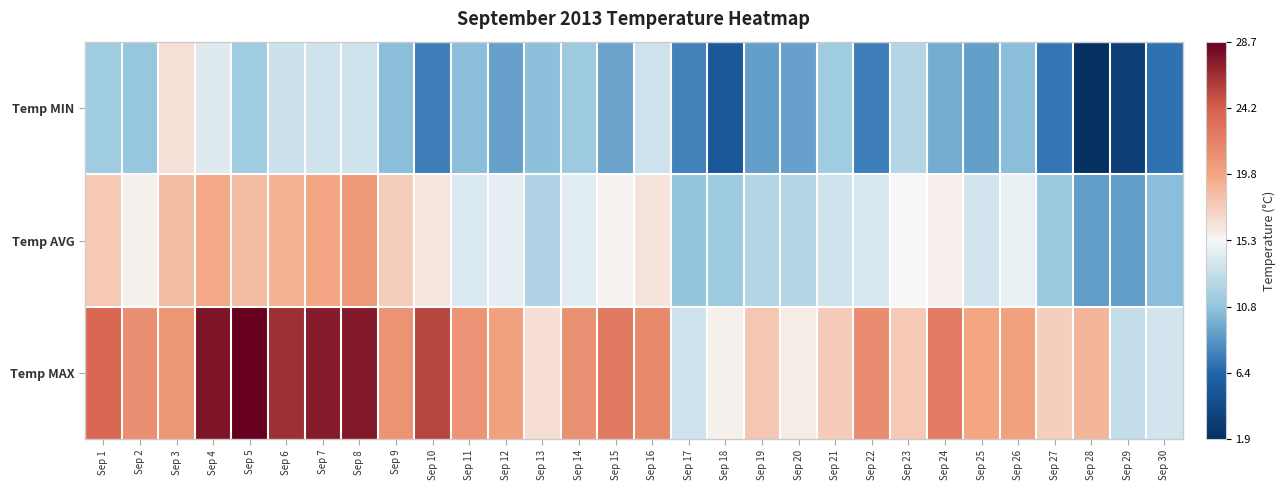

Reading left to right, transcribe all the data shown in this chart.

Temp MIN: Sep 1=11.5	Sep 2=11.1	Sep 3=16.5	Sep 4=14.2	Sep 5=11.5	Sep 6=13.4	Sep 7=13.6	Sep 8=13.6	Sep 9=10.5	Sep 10=7.6	Sep 11=10.5	Sep 12=9.2	Sep 13=10.6	Sep 14=11.4	Sep 15=9.3	Sep 16=13.5	Sep 17=7.7	Sep 18=5.3	Sep 19=9.1	Sep 20=9.2	Sep 21=11.5	Sep 22=7.6	Sep 23=12.3	Sep 24=9.7	Sep 25=9.1	Sep 26=10.5	Sep 27=7.2	Sep 28=1.9	Sep 29=3.1	Sep 30=7.0
Temp AVG: Sep 1=17.8	Sep 2=15.7	Sep 3=18.4	Sep 4=19.5	Sep 5=18.5	Sep 6=19.0	Sep 7=19.6	Sep 8=20.6	Sep 9=17.6	Sep 10=16.2	Sep 11=14.1	Sep 12=14.5	Sep 13=12.2	Sep 14=14.4	Sep 15=15.6	Sep 16=16.3	Sep 17=11.0	Sep 18=11.4	Sep 19=12.3	Sep 20=12.3	Sep 21=13.6	Sep 22=13.9	Sep 23=15.4	Sep 24=15.8	Sep 25=13.7	Sep 26=14.7	Sep 27=11.3	Sep 28=9.0	Sep 29=9.0	Sep 30=10.5
Temp MAX: Sep 1=23.7	Sep 2=21.1	Sep 3=20.7	Sep 4=27.7	Sep 5=28.7	Sep 6=26.4	Sep 7=27.4	Sep 8=27.5	Sep 9=20.9	Sep 10=25.4	Sep 11=20.8	Sep 12=20.0	Sep 13=16.6	Sep 14=21.0	Sep 15=22.6	Sep 16=21.5	Sep 17=13.5	Sep 18=15.7	Sep 19=17.9	Sep 20=15.9	Sep 21=17.7	Sep 22=21.3	Sep 23=17.8	Sep 24=22.4	Sep 25=19.8	Sep 26=20.0	Sep 27=17.4	Sep 28=18.8	Sep 29=13.1	Sep 30=13.7